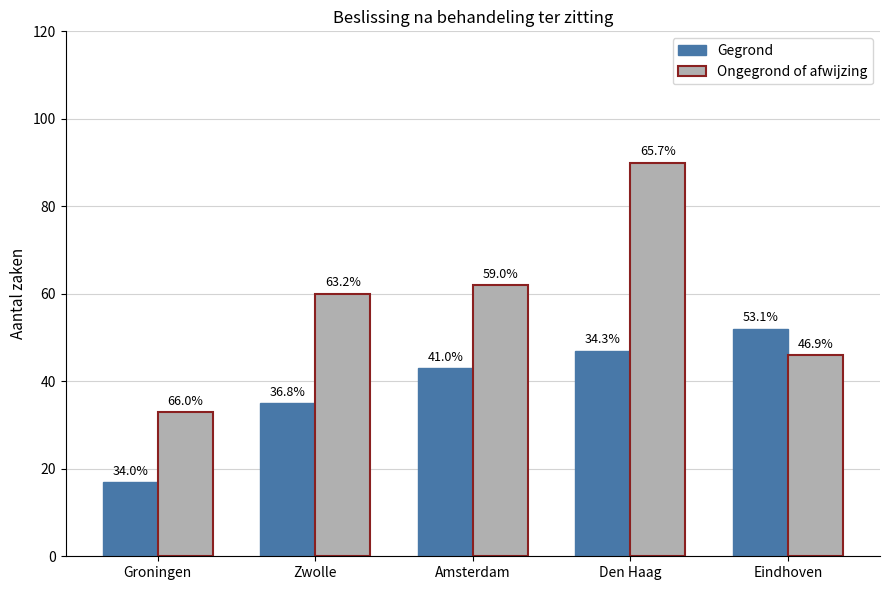

At which label is Gegrond closest to 34?

Zwolle